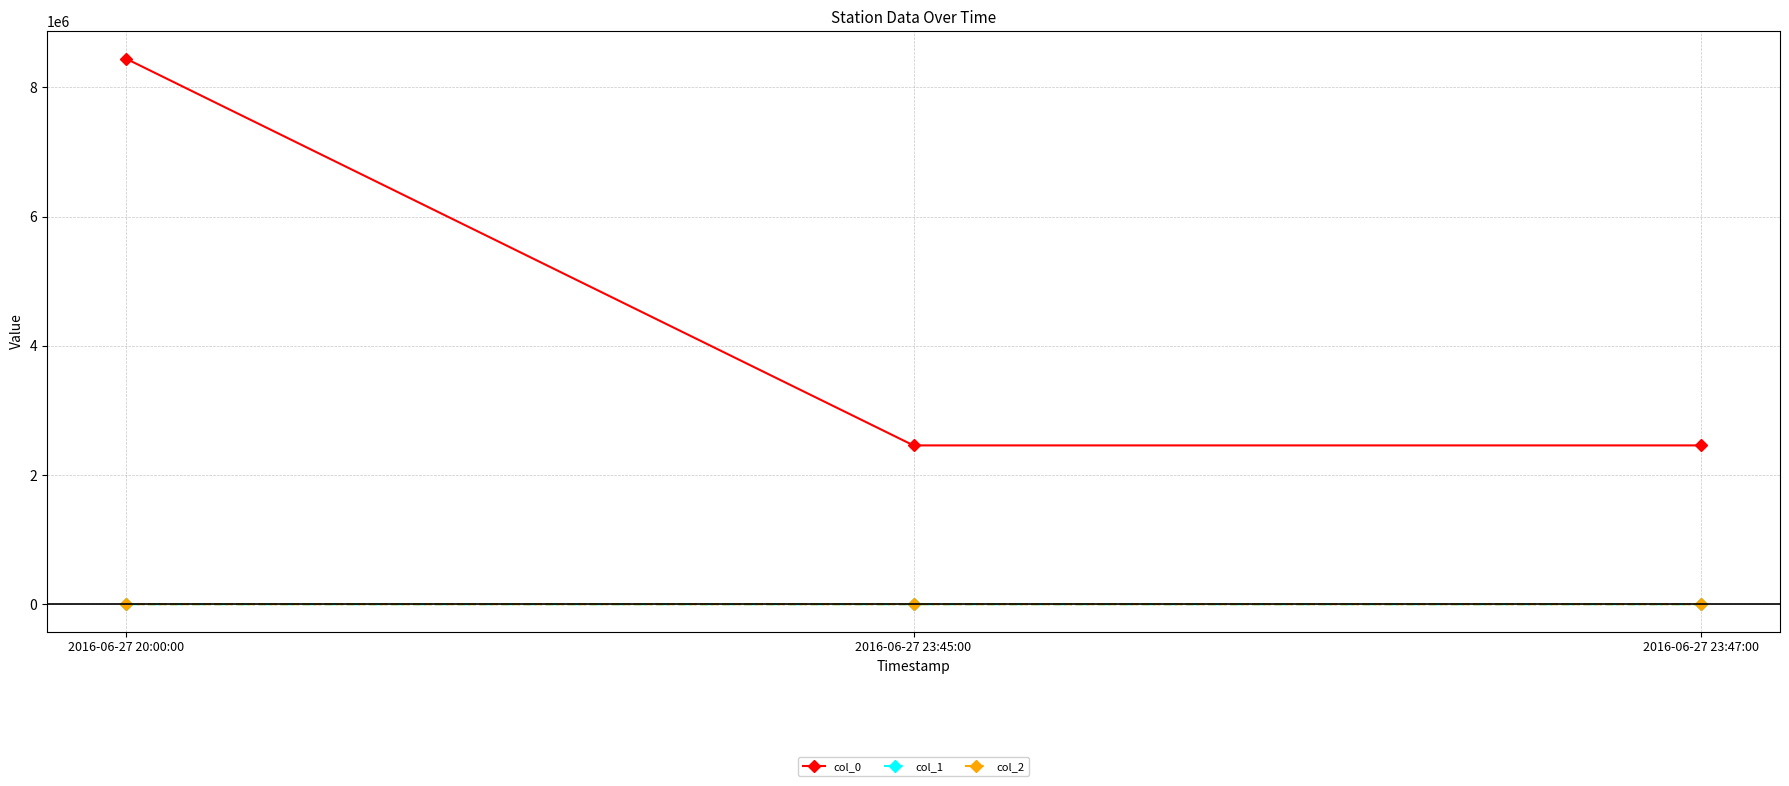

At which label does col_0 reach its peak?

2016-06-27 20:00:00